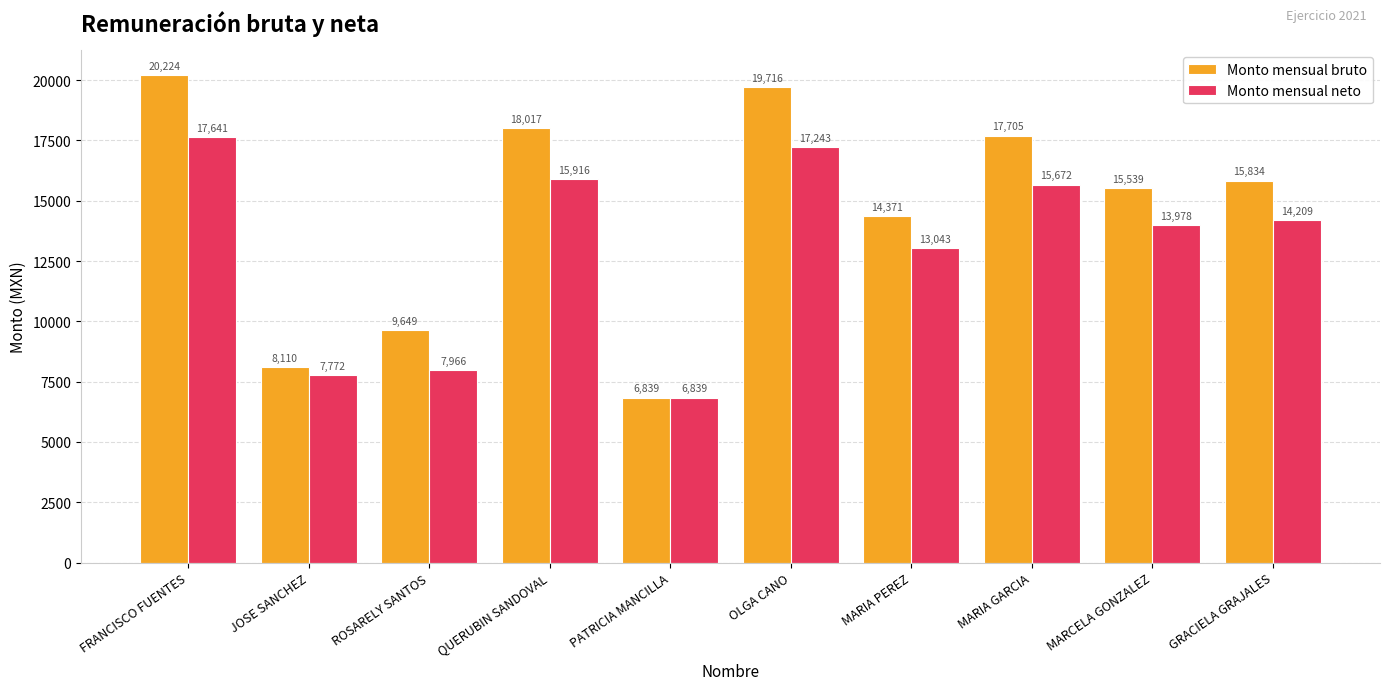

At how many categories does at least one series exceed 15887?

4